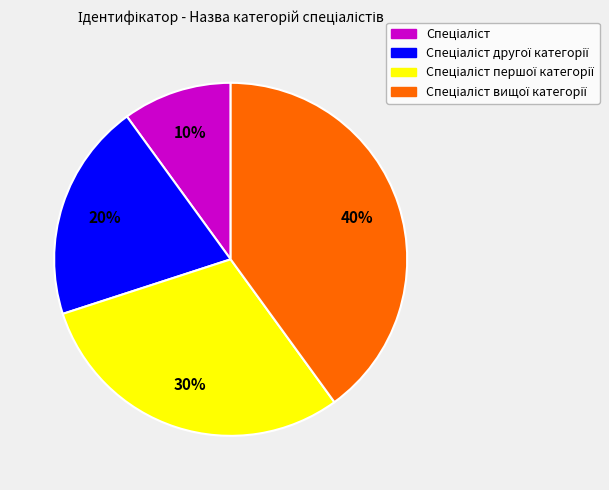

How many segments does this pie chart have?

4